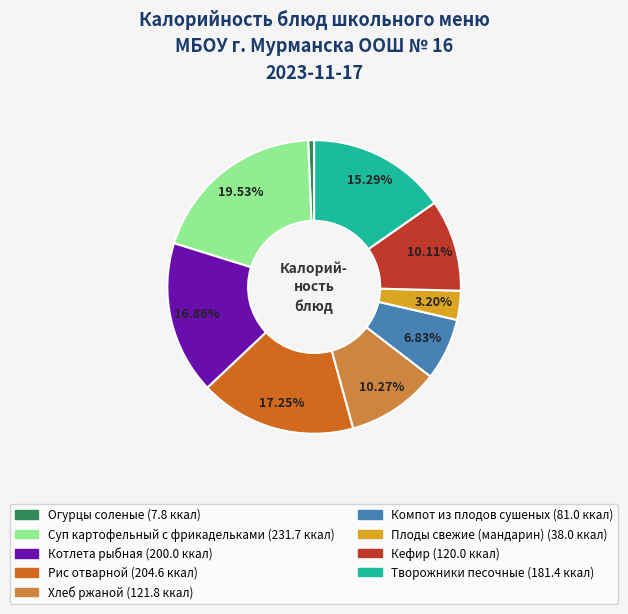

Does any single category account for the majority?

No